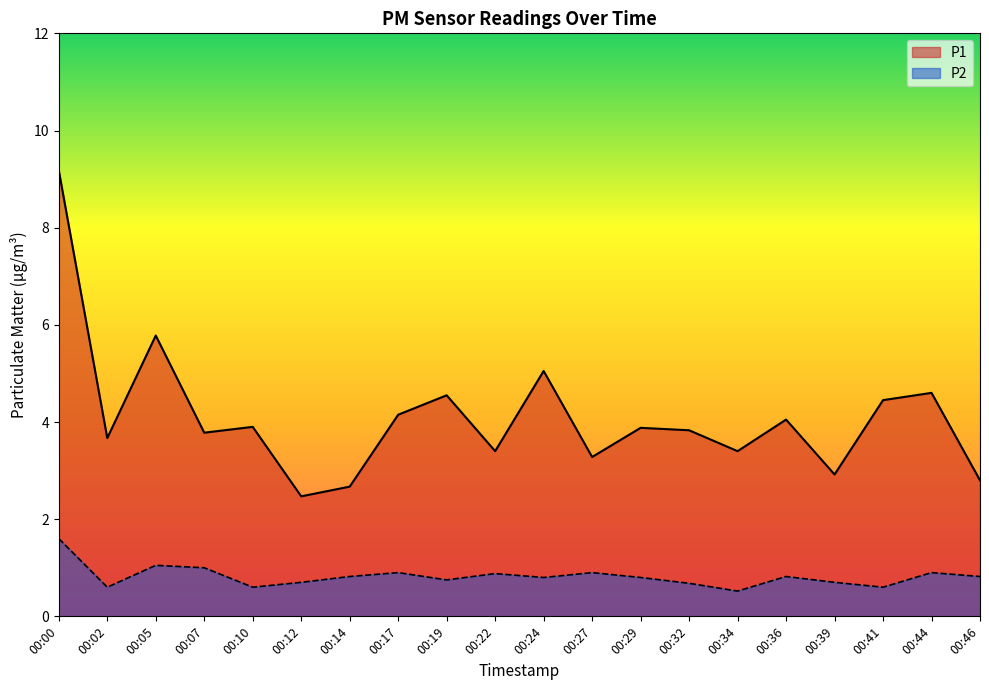

Does the chart have visible grid lines?

No